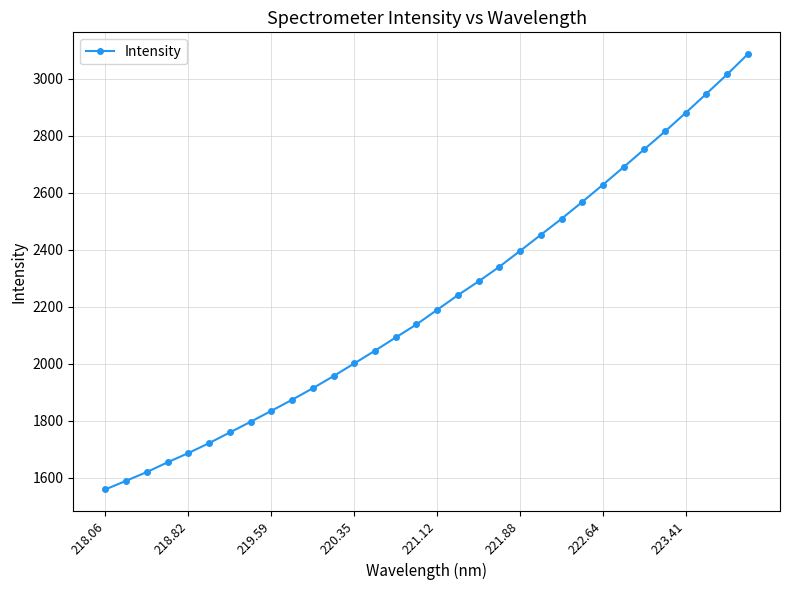

What is the difference between the maximum and second lowest values?

1496.7